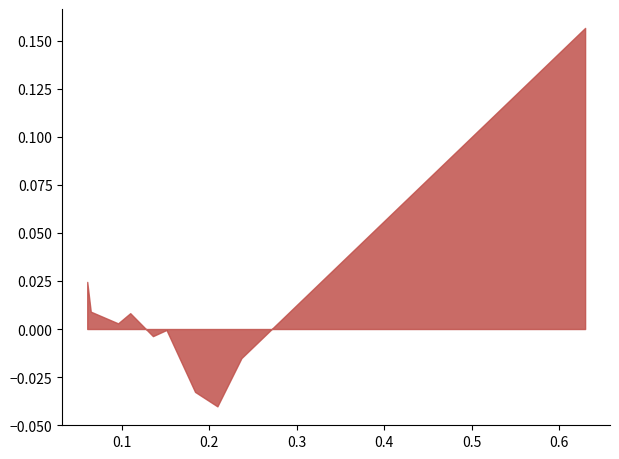

True or false: May has a value of 0.0 at 3.

False